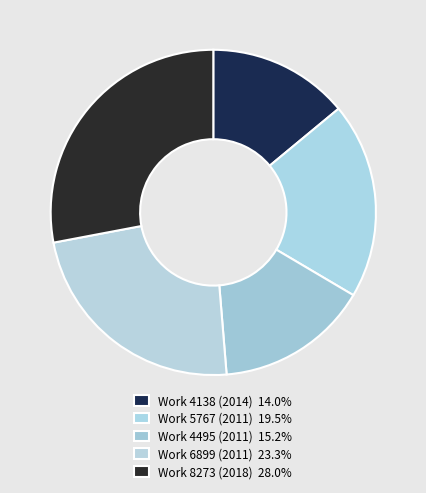

Count the number of slices in the pie.

5